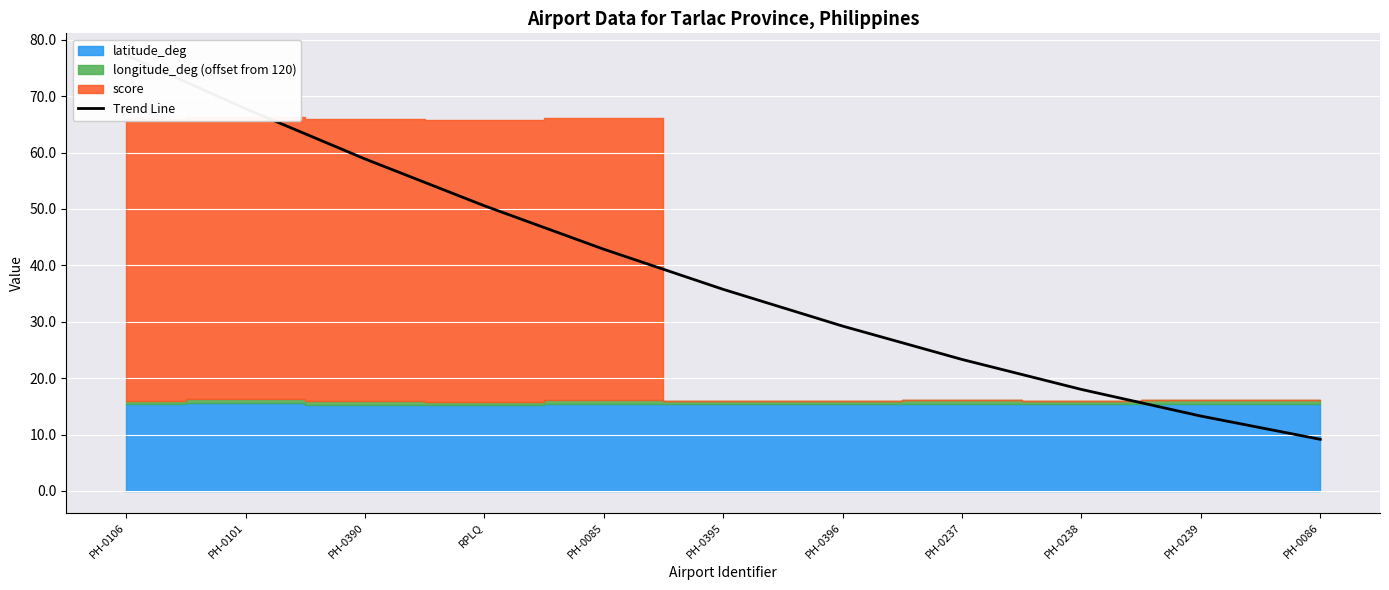

Reading left to right, extract all data points from this chart.

PH-0106=77.3	PH-0101=67.8	PH-0390=58.9	RPLQ=50.6	PH-0085=42.9	PH-0395=35.7	PH-0396=29.2	PH-0237=23.3	PH-0238=18.0	PH-0239=13.3	PH-0086=9.1